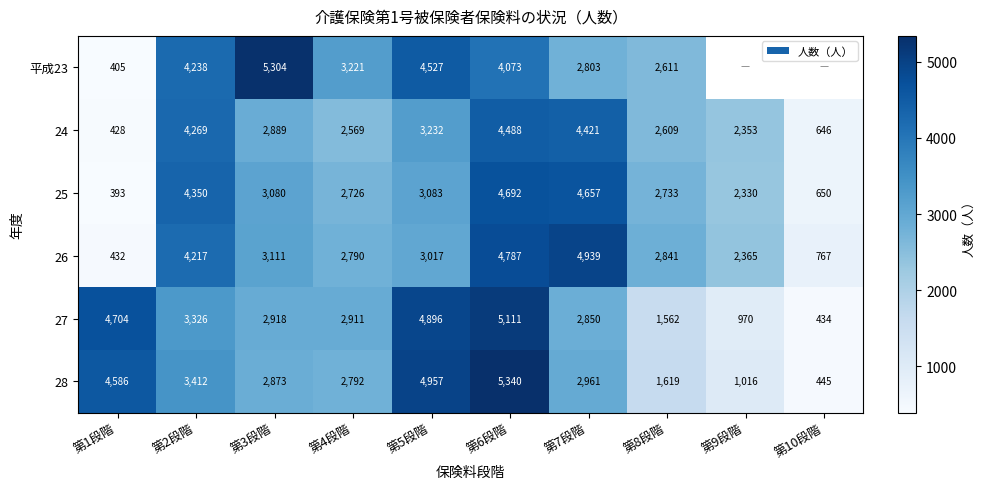

The value of 28 at 第2段階 is 5147. True or false?

False